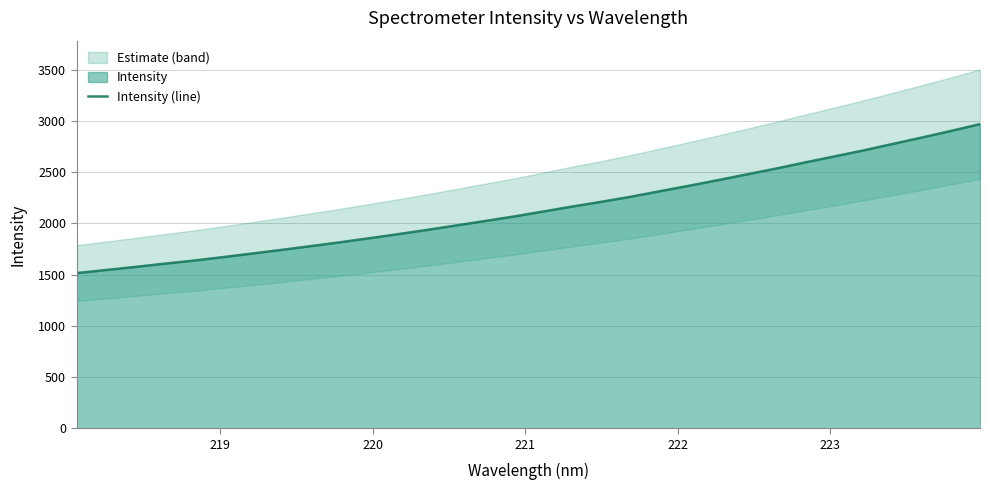

What is the minimum value for Intensity (line)?

1514.0